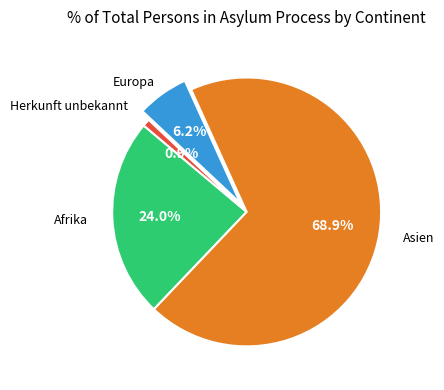

Is there any slice that represents more than half of the pie?

Yes